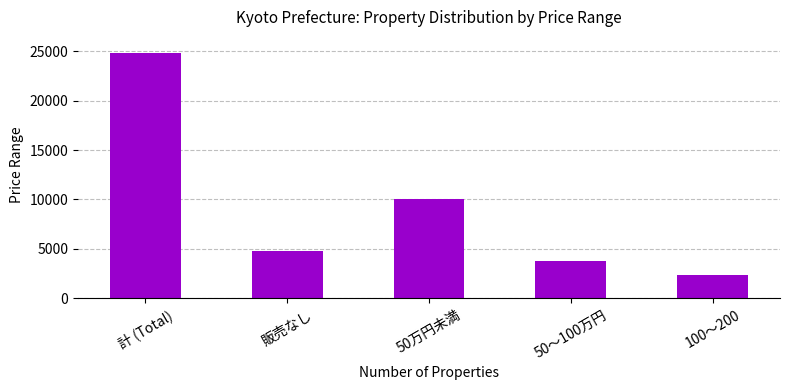

At which label does the data first exceed 4795?

計 (Total)